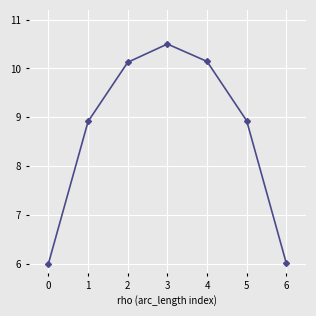

What is the smallest value displayed?

6.0